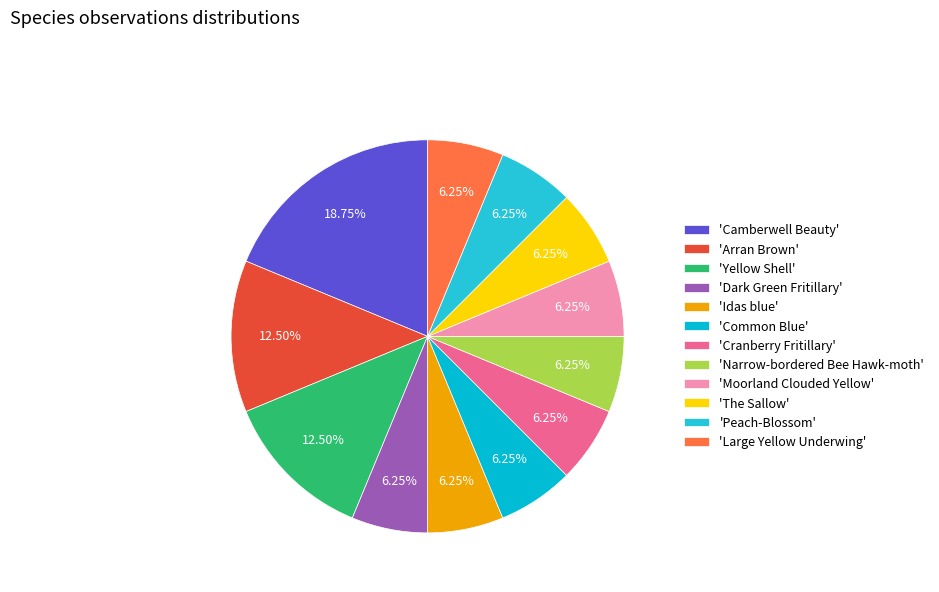

How many segments does this pie chart have?

12